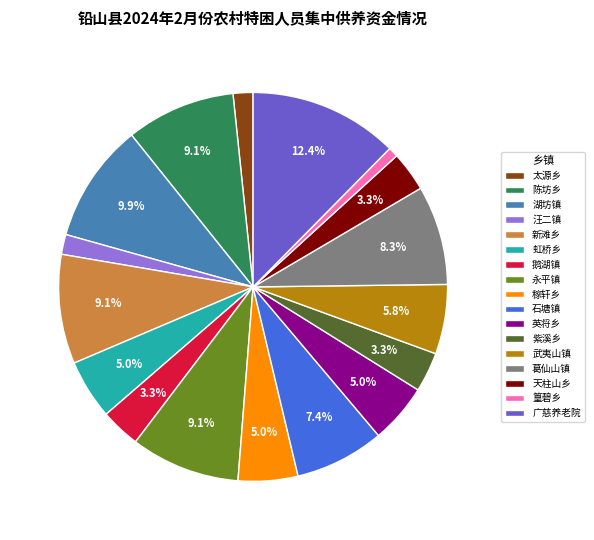

To the nearest percent, what is the combined percentage of 武夷山镇 and 太源乡?

7%